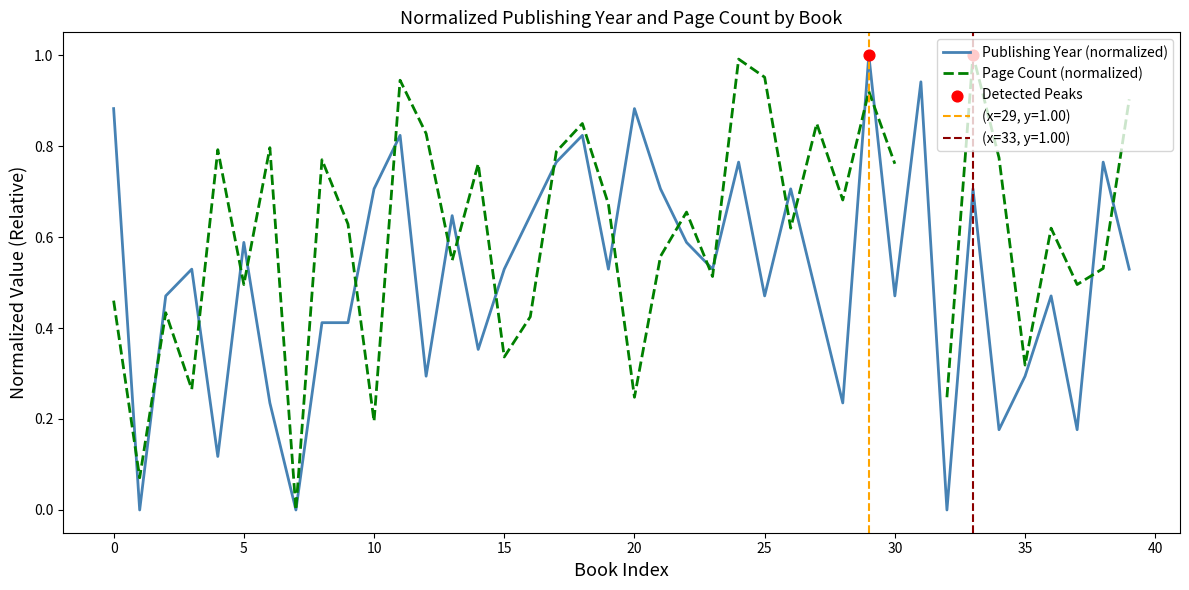

Which series has the largest Y range (max minus min)?

Publishing Year (normalized)